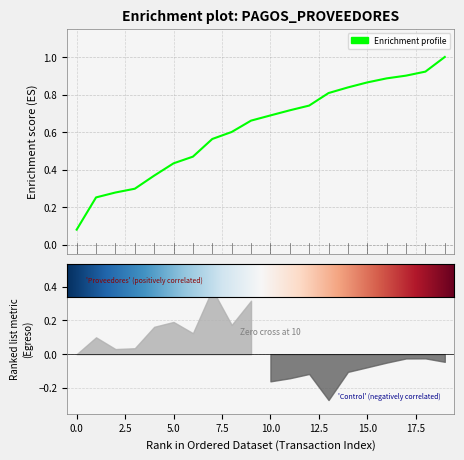

Which category has the highest value across all series?

19